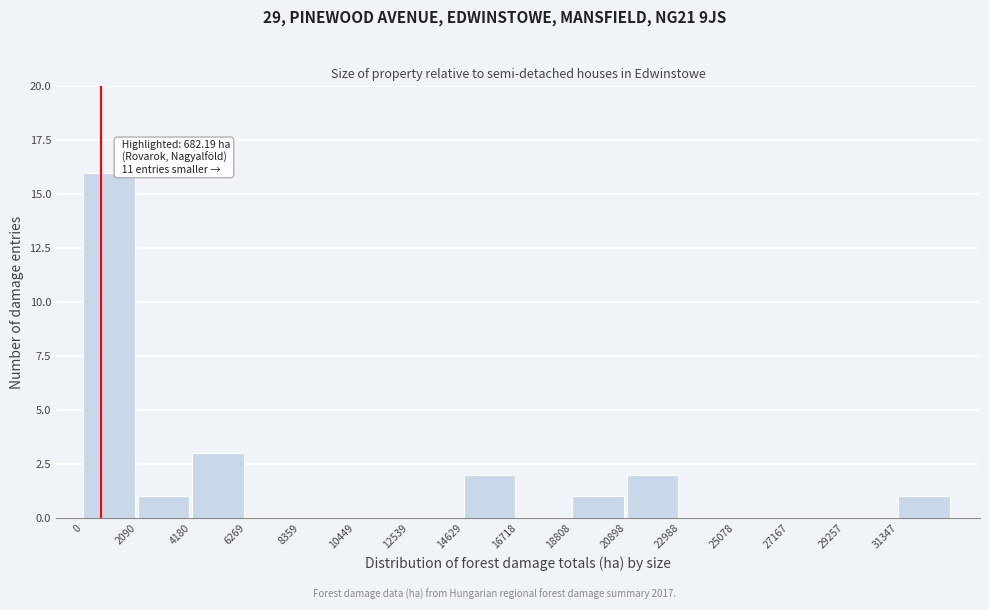

Which range on the x-axis has the tallest bar?

0 to 2000